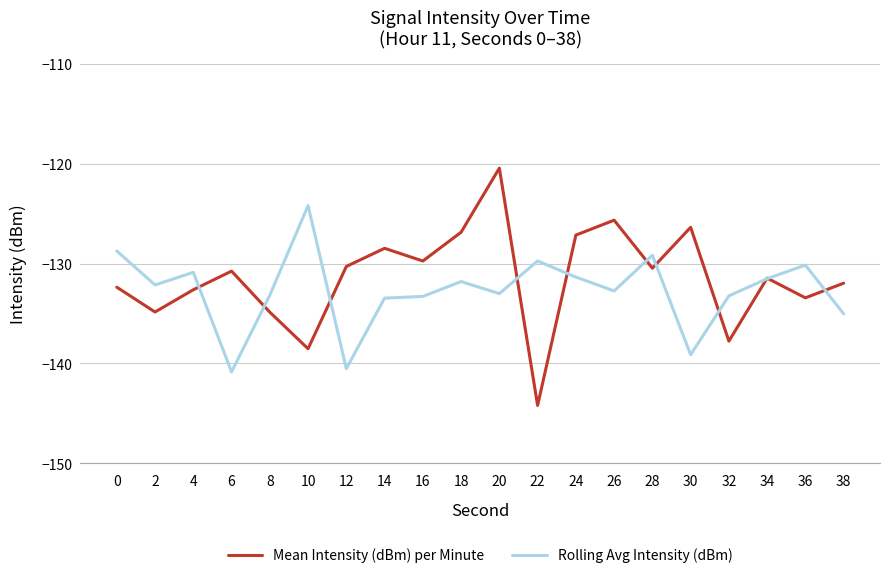

Which series has the largest total across all categories?

Mean Intensity (dBm) per Minute